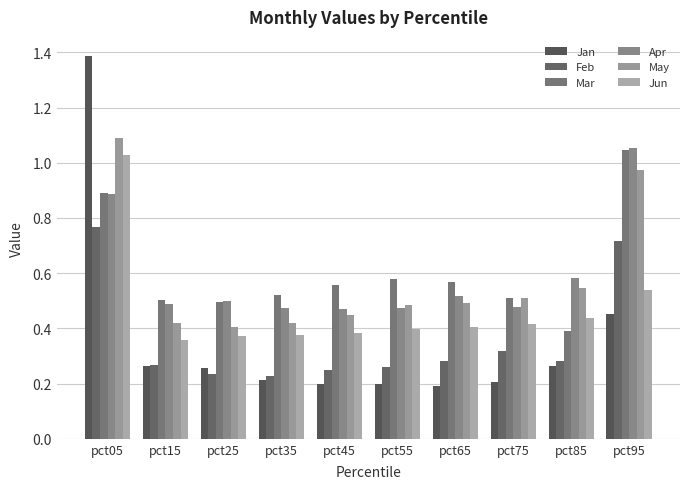

What is the average value of the Apr series?

0.6